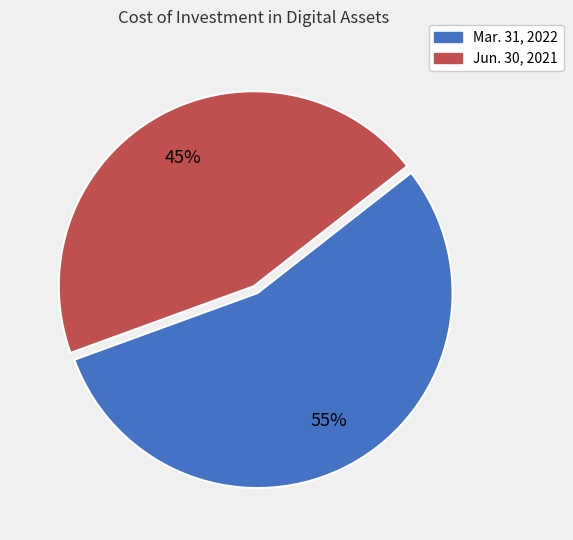

Count the number of slices in the pie.

2